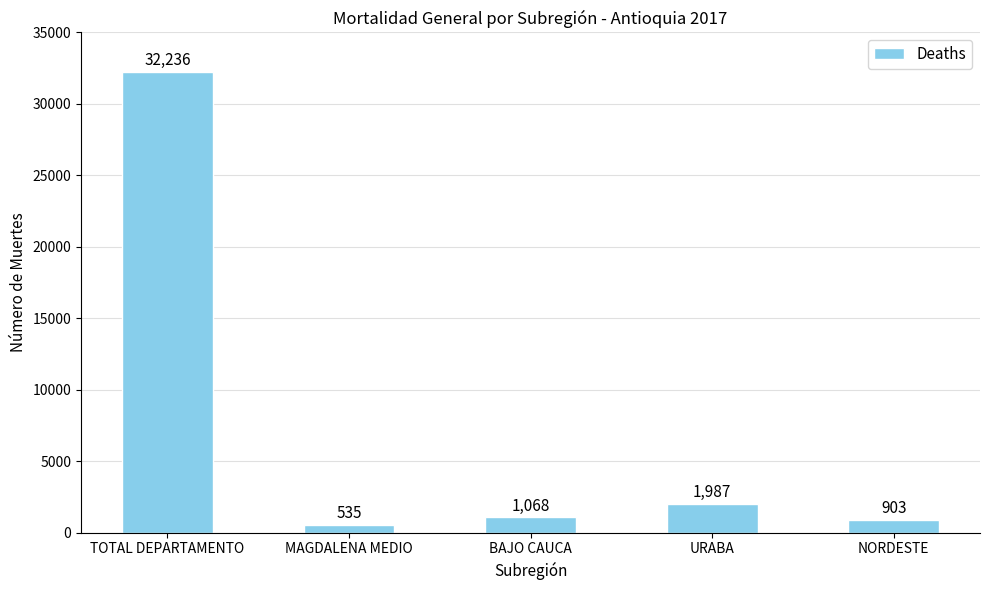

List the labels in order of value, largest first.

TOTAL DEPARTAMENTO, URABA, BAJO CAUCA, NORDESTE, MAGDALENA MEDIO